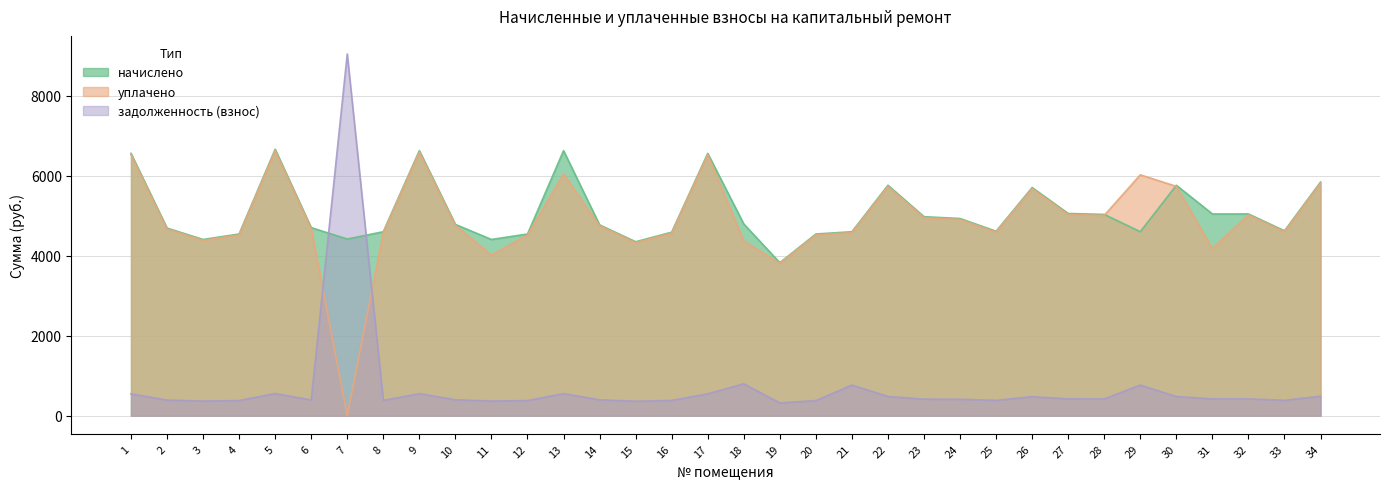

Which category has the highest value across all series?

7